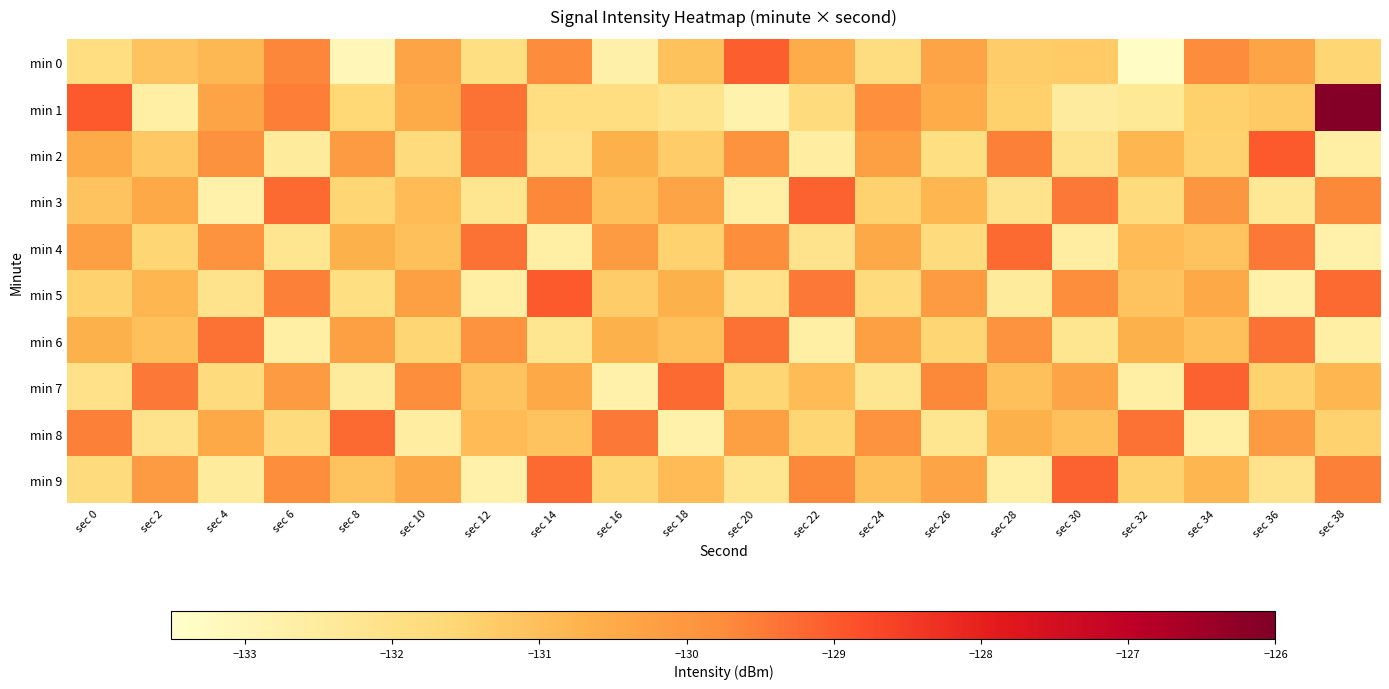

What is the difference between the highest and lowest values at sec 18?

3.6